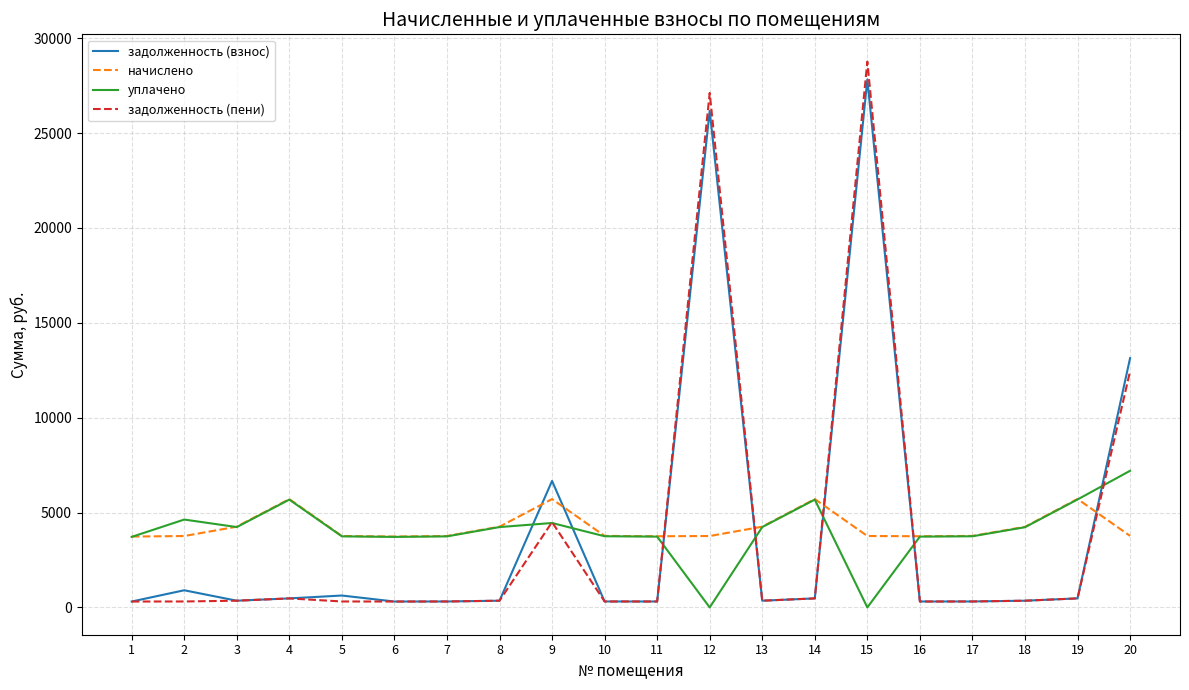

What is the difference between the maximum and minimum values in the уплачено series?

7201.9